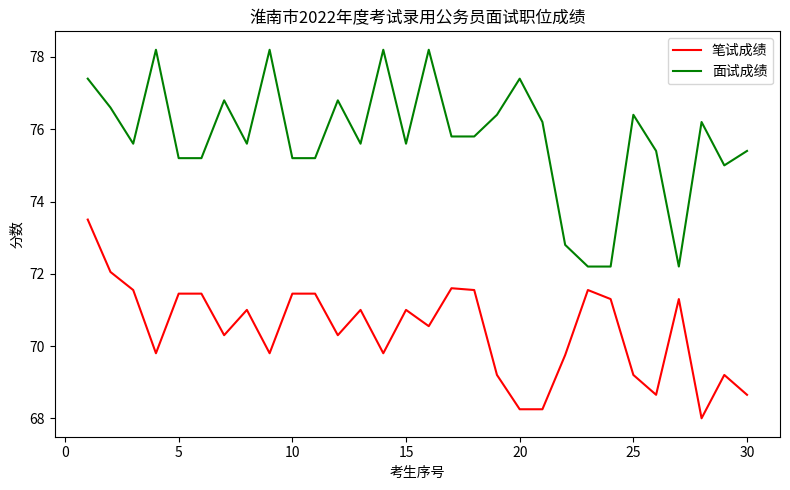

Which series has the largest total across all categories?

面试成绩